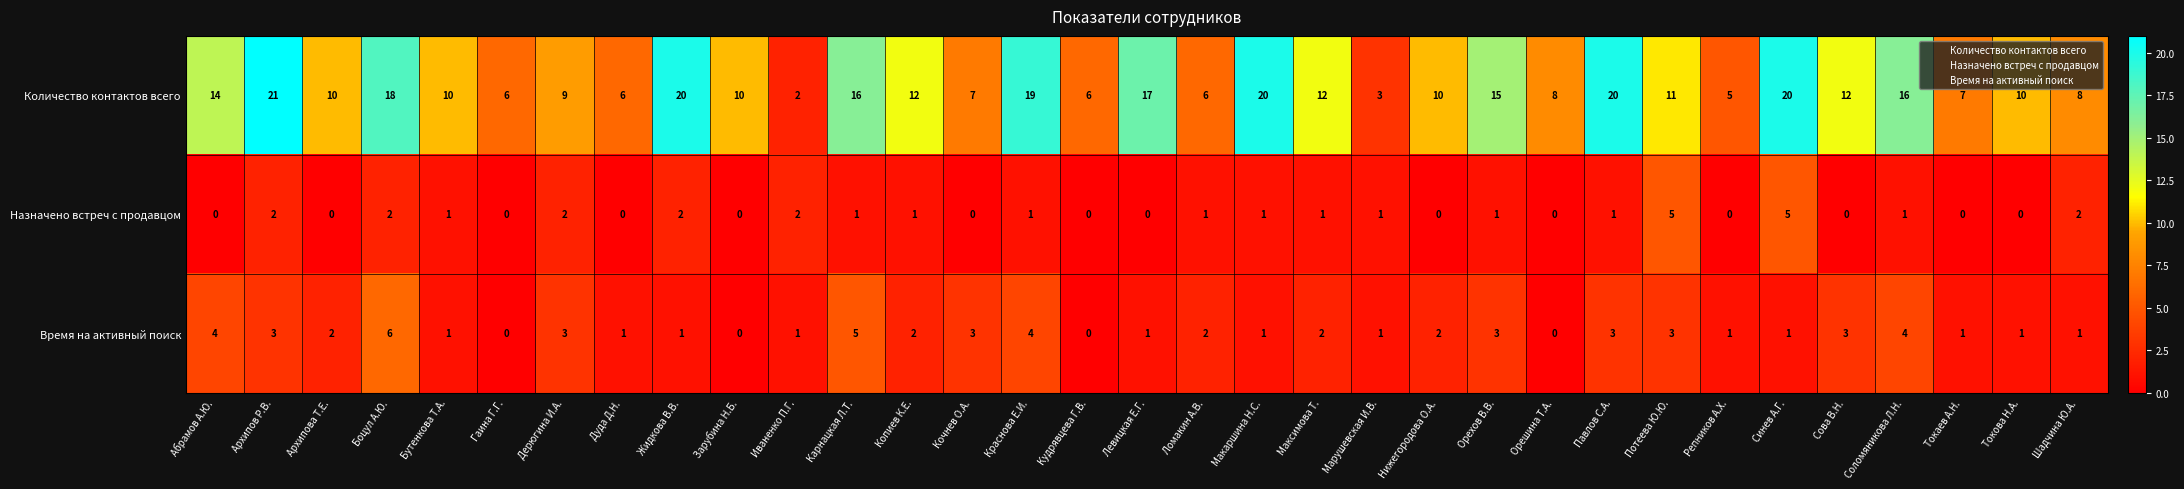

At which label does Назначено встреч с продавцом first exceed 1?

Архипов Р.В.